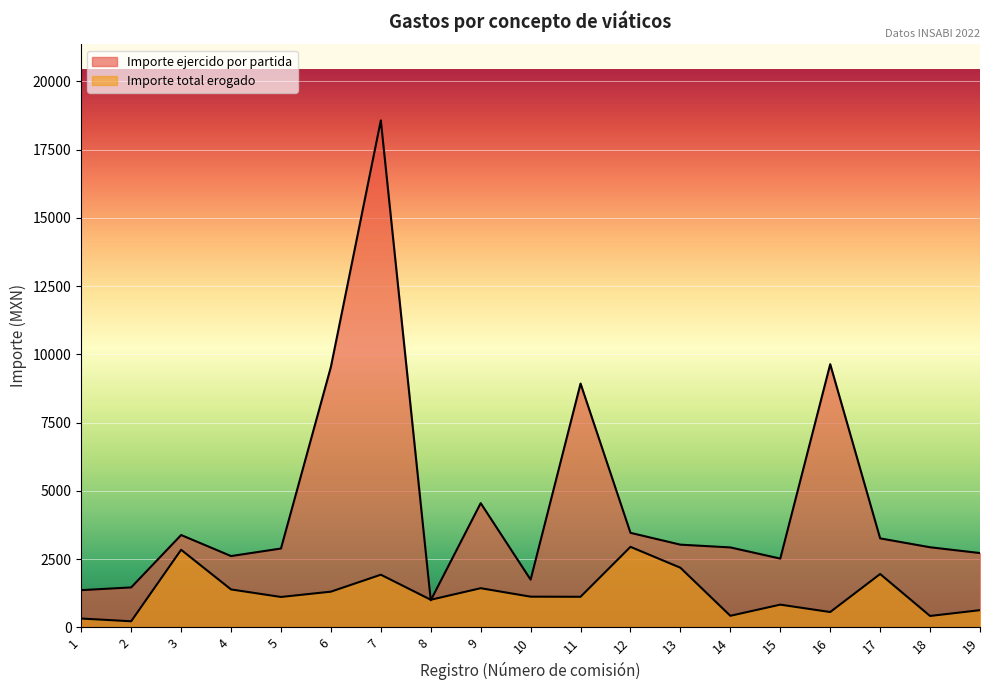

List the series in order of their peak value, lowest first.

Importe total erogado, Importe ejercido por partida